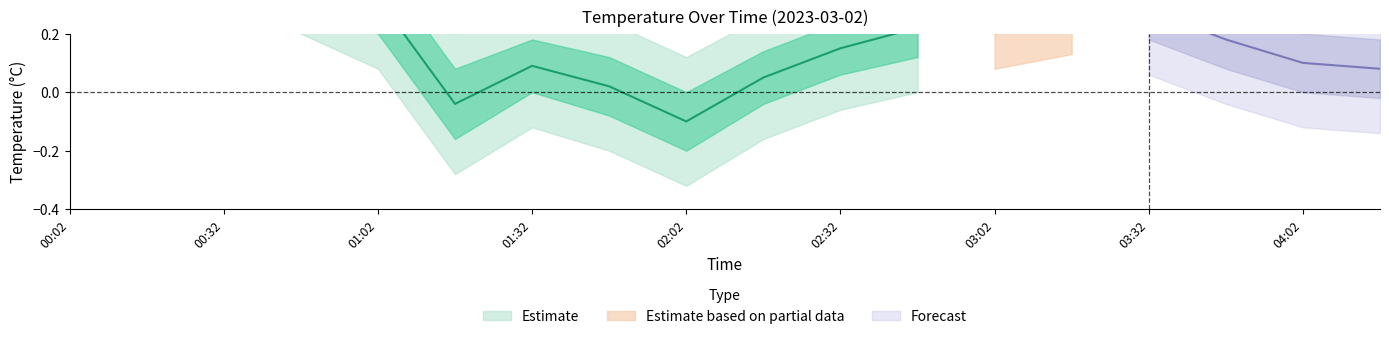

Reading right to left, list all the values displayed in this chart.

temperature: 04:17=0.1	04:02=0.1	03:47=0.2	03:32=0.3	03:17=0.3	03:02=0.3	02:47=0.2	02:32=0.1	02:17=0.1	02:02=-0.1	01:47=0.0	01:32=0.1	01:17=-0.0	01:02=0.3	00:47=0.4	00:32=0.5	00:17=0.5	00:02=0.7
temp_upper1: 04:17=0.2	04:02=0.2	03:47=0.3	03:32=0.4	03:17=0.5	03:02=0.4	02:47=0.3	02:32=0.2	02:17=0.1	02:02=0.0	01:47=0.1	01:32=0.2	01:17=0.1	01:02=0.4	00:47=0.5	00:32=0.6	00:17=0.6	00:02=0.7
temp_lower1: 04:17=-0.0	04:02=0.0	03:47=0.1	03:32=0.2	03:17=0.2	03:02=0.2	02:47=0.1	02:32=0.1	02:17=-0.0	02:02=-0.2	01:47=-0.1	01:32=0.0	01:17=-0.2	01:02=0.2	00:47=0.3	00:32=0.4	00:17=0.5	00:02=0.6
temp_upper2: 04:17=0.3	04:02=0.3	03:47=0.4	03:32=0.5	03:17=0.6	03:02=0.5	02:47=0.4	02:32=0.4	02:17=0.3	02:02=0.1	01:47=0.2	01:32=0.3	01:17=0.2	01:02=0.6	00:47=0.6	00:32=0.7	00:17=0.7	00:02=0.8
temp_lower2: 04:17=-0.1	04:02=-0.1	03:47=-0.0	03:32=0.1	03:17=0.1	03:02=0.1	02:47=0.0	02:32=-0.1	02:17=-0.2	02:02=-0.3	01:47=-0.2	01:32=-0.1	01:17=-0.3	01:02=0.1	00:47=0.2	00:32=0.3	00:17=0.4	00:02=0.5